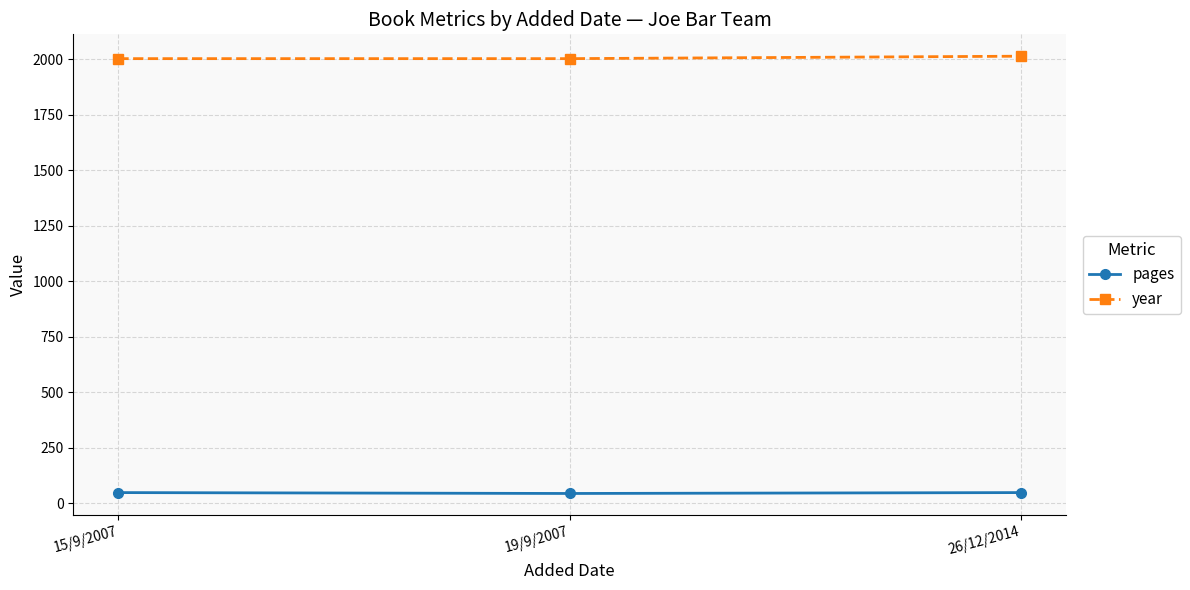

Is the value of year at 26/12/2014 greater than the value of pages at 19/9/2007?

Yes